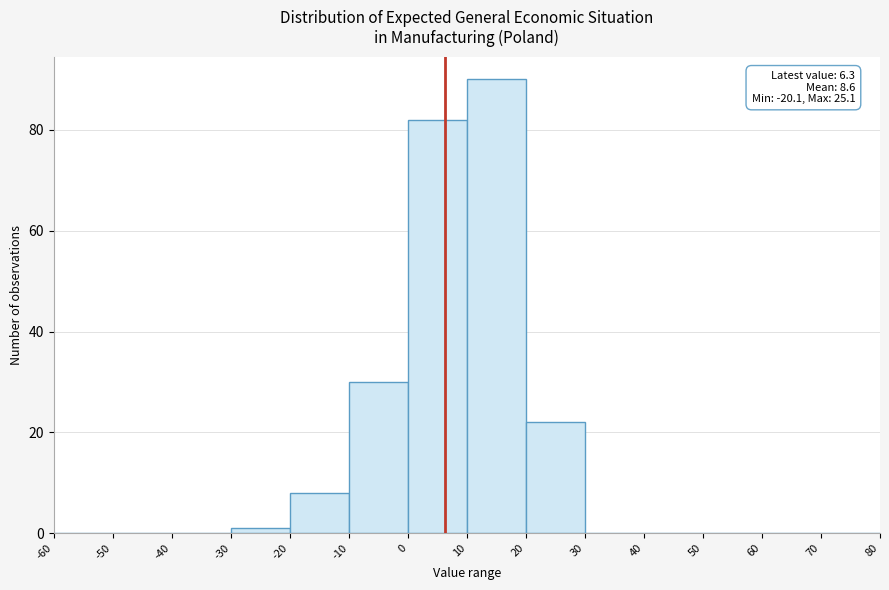

Over which range of the x-axis is the bar tallest?

10 to 20